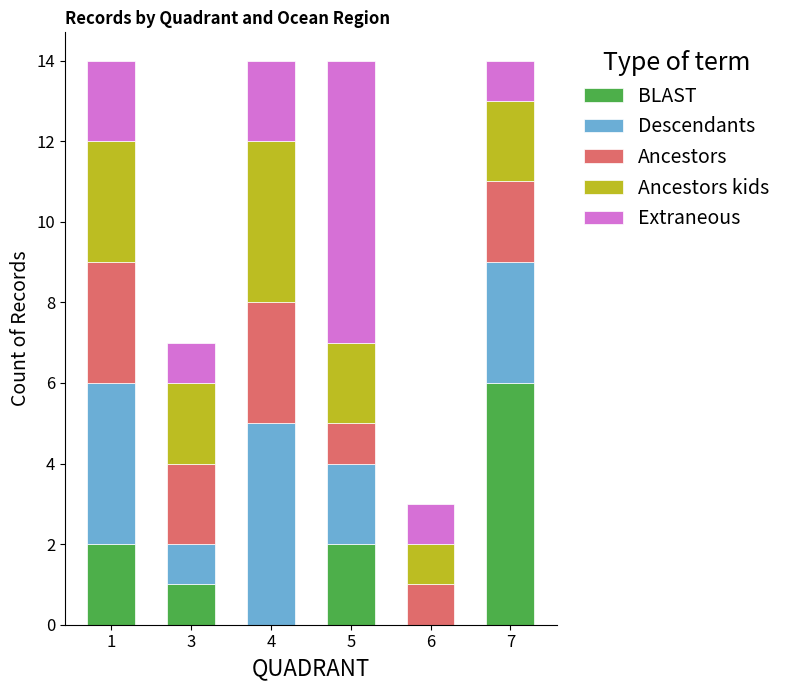

Is it true that BLAST equals 3 at 1?

False